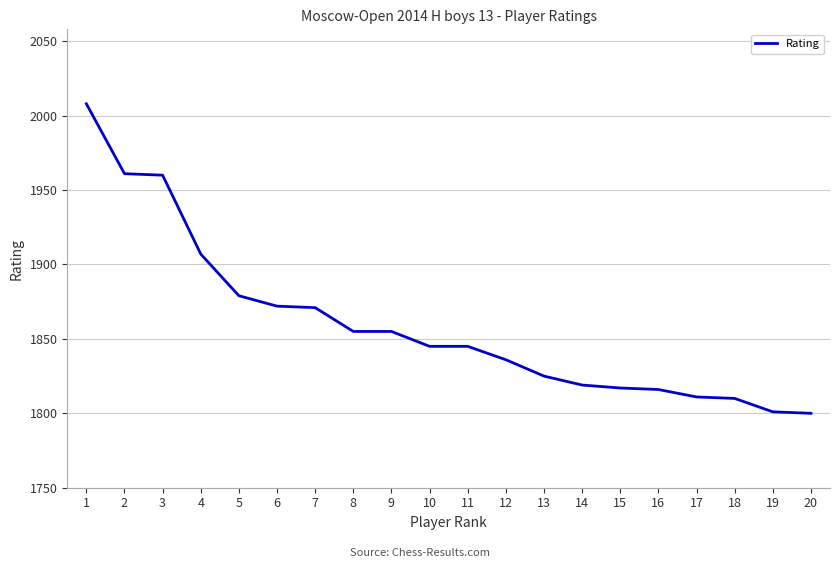

Read the value at 15, to the nearest 10.

1820